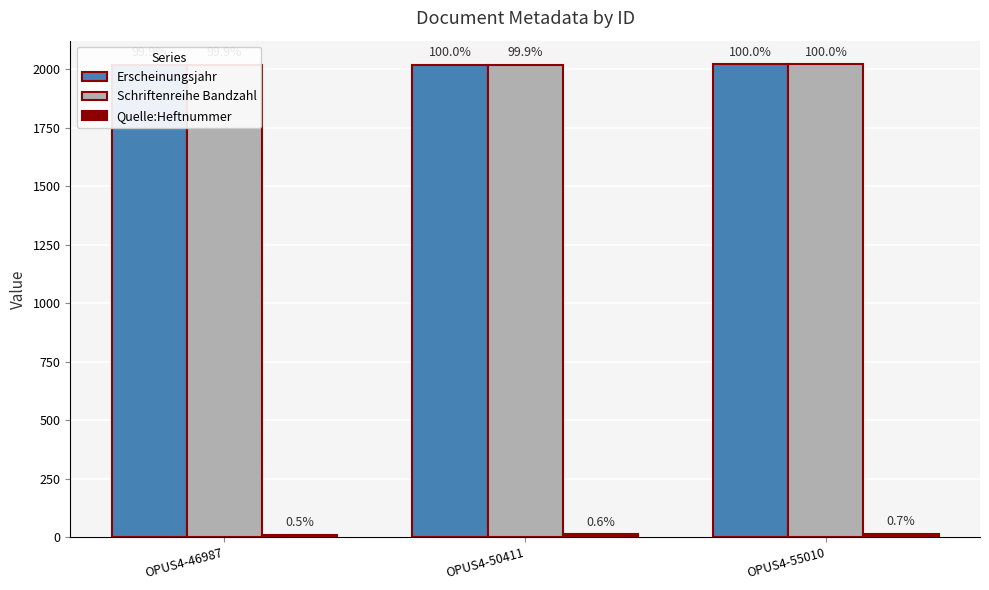

How many values in the Quelle:Heftnummer series are below 12?

1